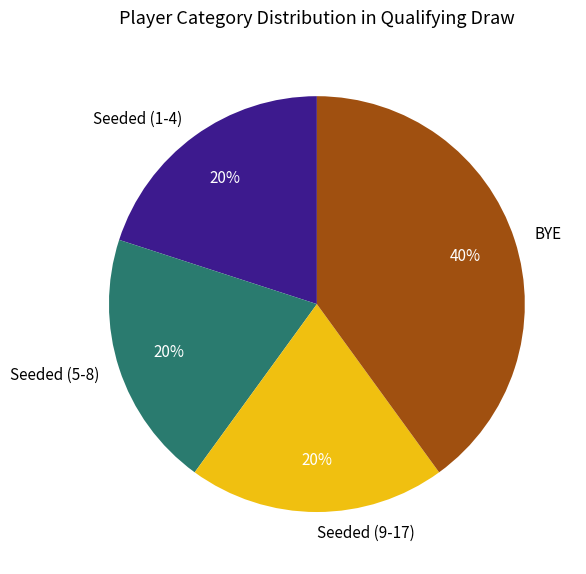

Do Seeded (1-4) and Seeded (9-17) together represent more than half of the pie?

No